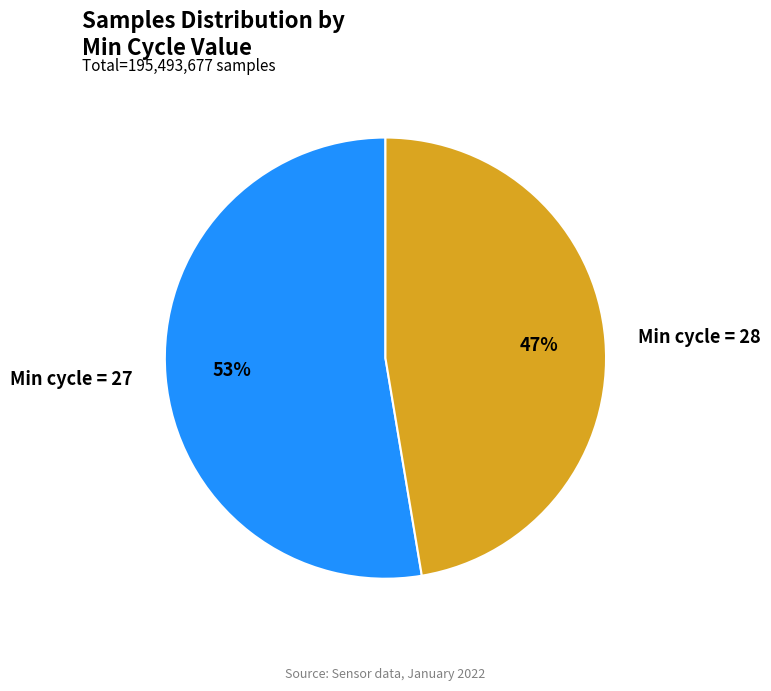

The Min cycle = 28 slice represents 42% of the pie. True or false?

False